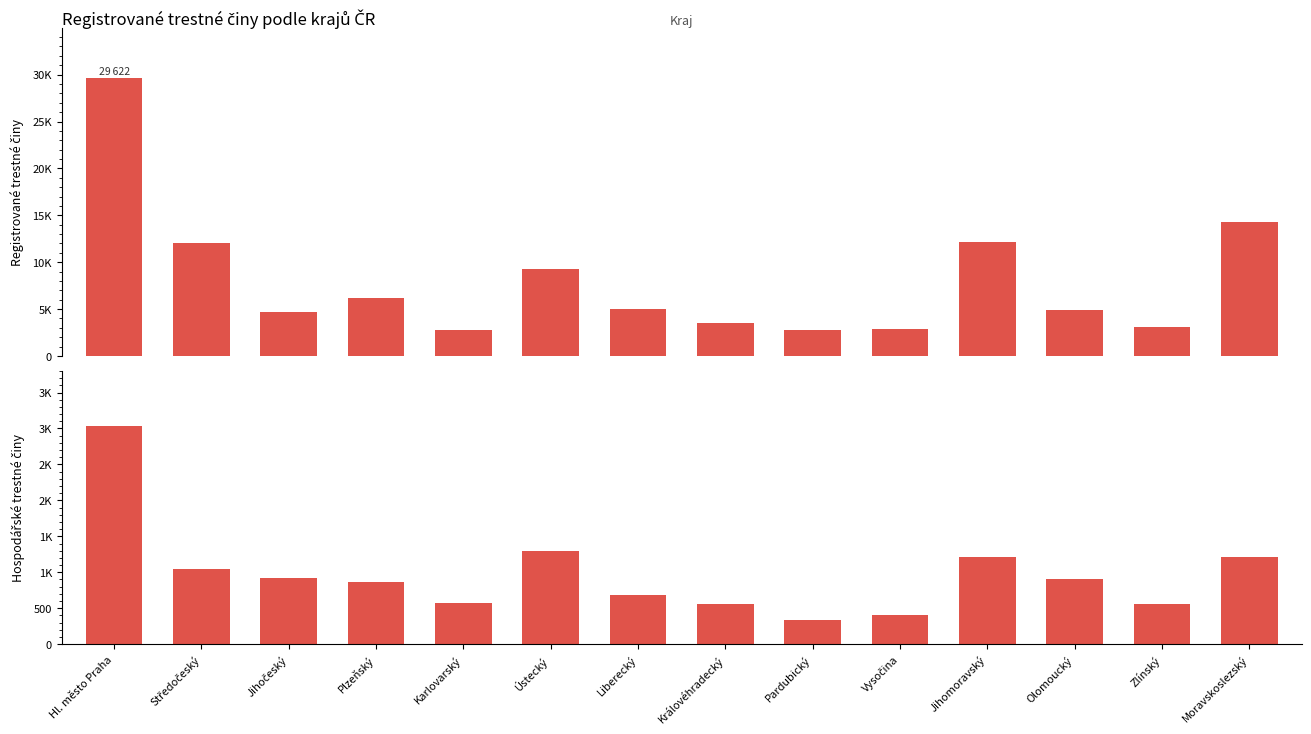

List the labels in order of hospodářské činy value, largest first.

Hl. město Praha, Ústecký, Moravskoslezský, Jihomoravský, Středočeský, Jihočeský, Olomoucký, Plzeňský, Liberecký, Karlovarský, Královéhradecký, Zlínský, Vysočina, Pardubický